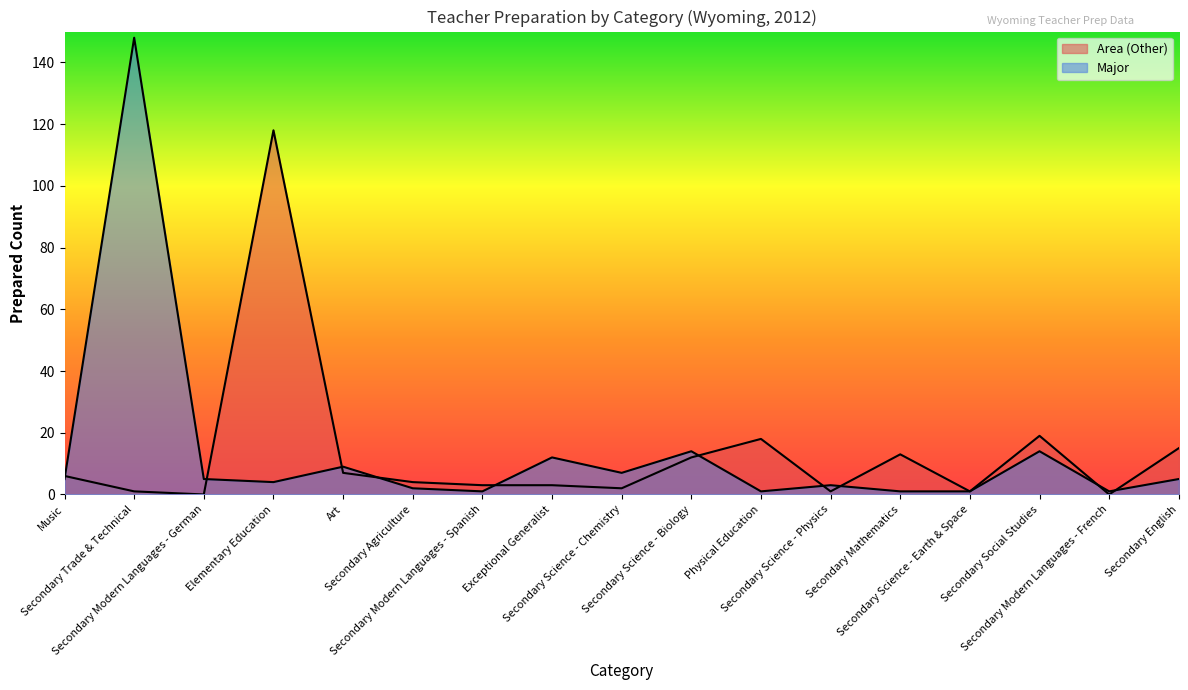

Which series has the widest spread of values?

Major